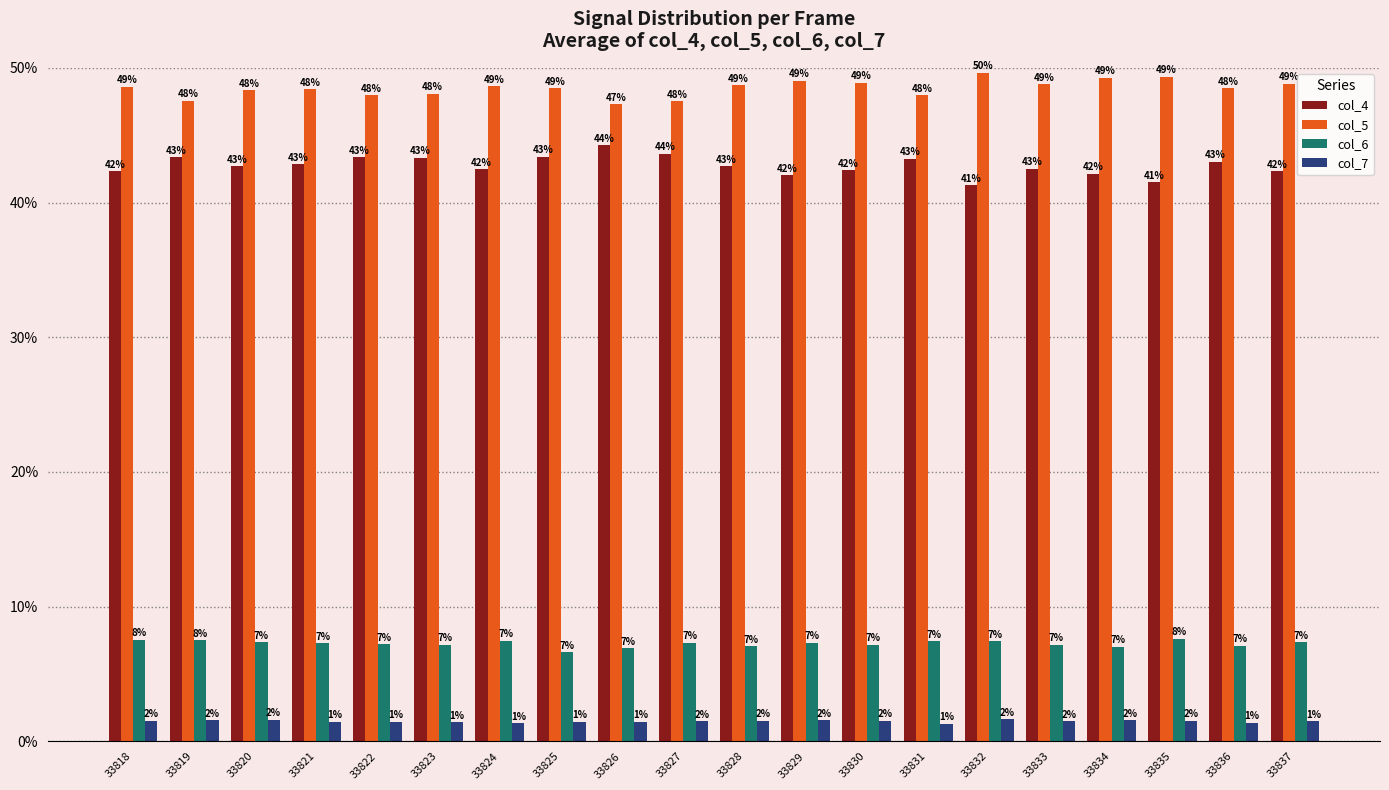

Rank the series at 33829 from lowest to highest value.

col_7, col_6, col_4, col_5